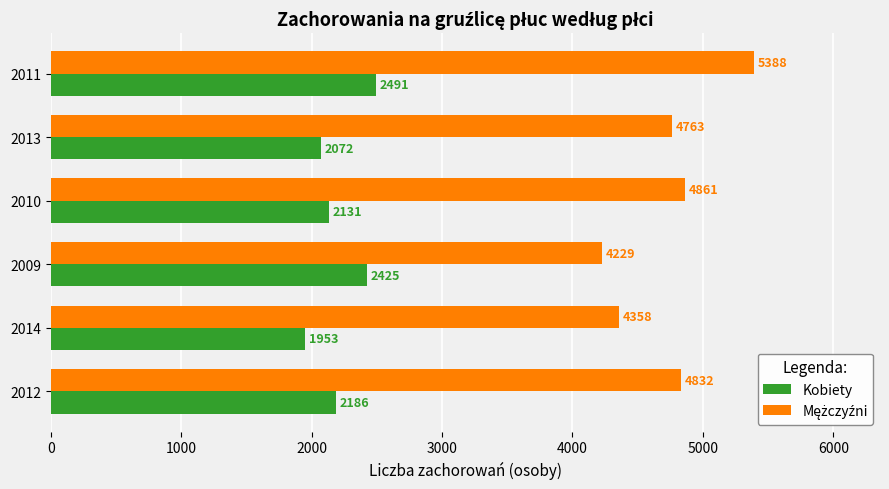

Which category has the highest value across all series?

2011